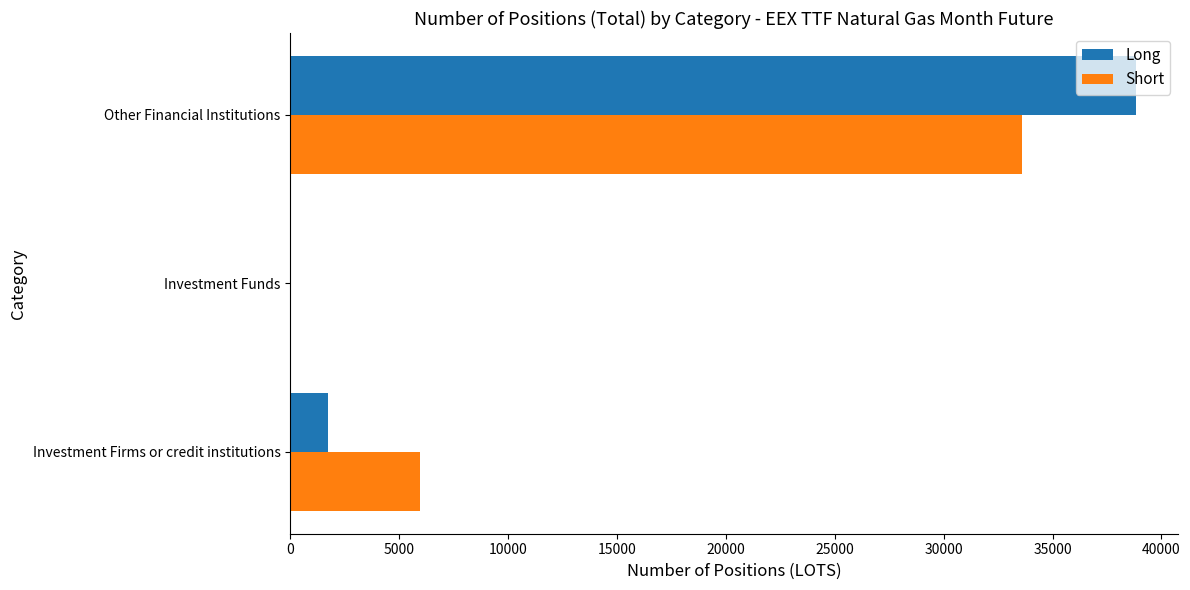

Which series has the largest range (max minus min)?

Long